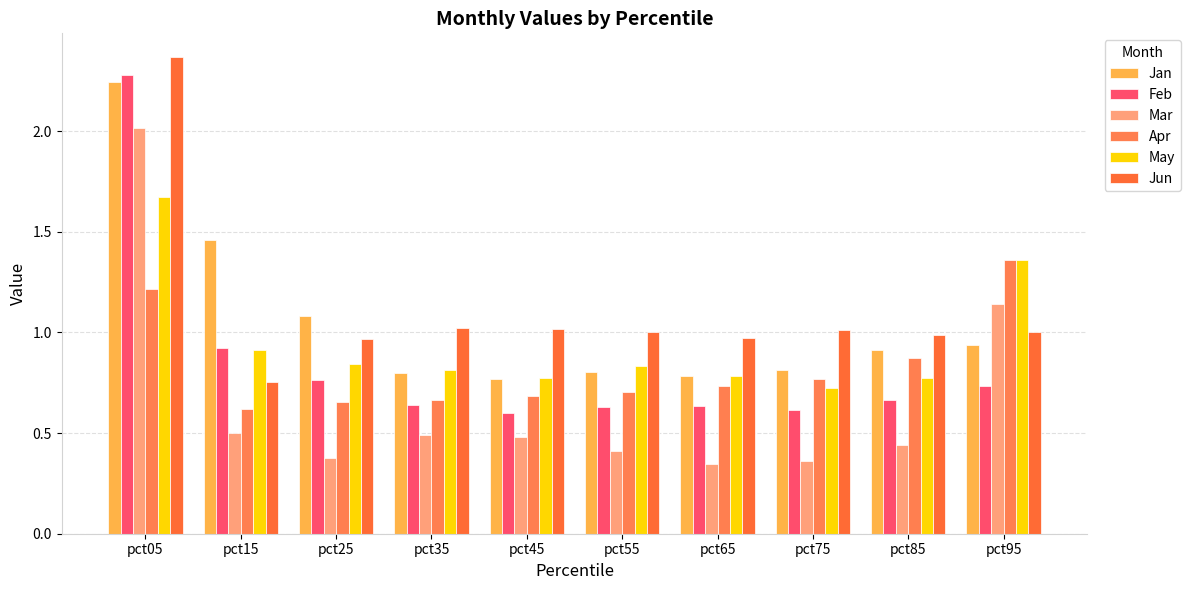

Count the number of data series in this chart.

6